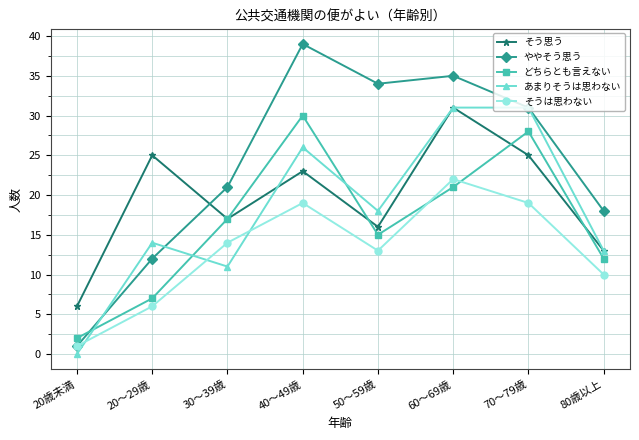

List the labels in order of ややそう思う value, largest first.

40～49歳, 60～69歳, 50～59歳, 70～79歳, 30～39歳, 80歳以上, 20～29歳, 20歳未満